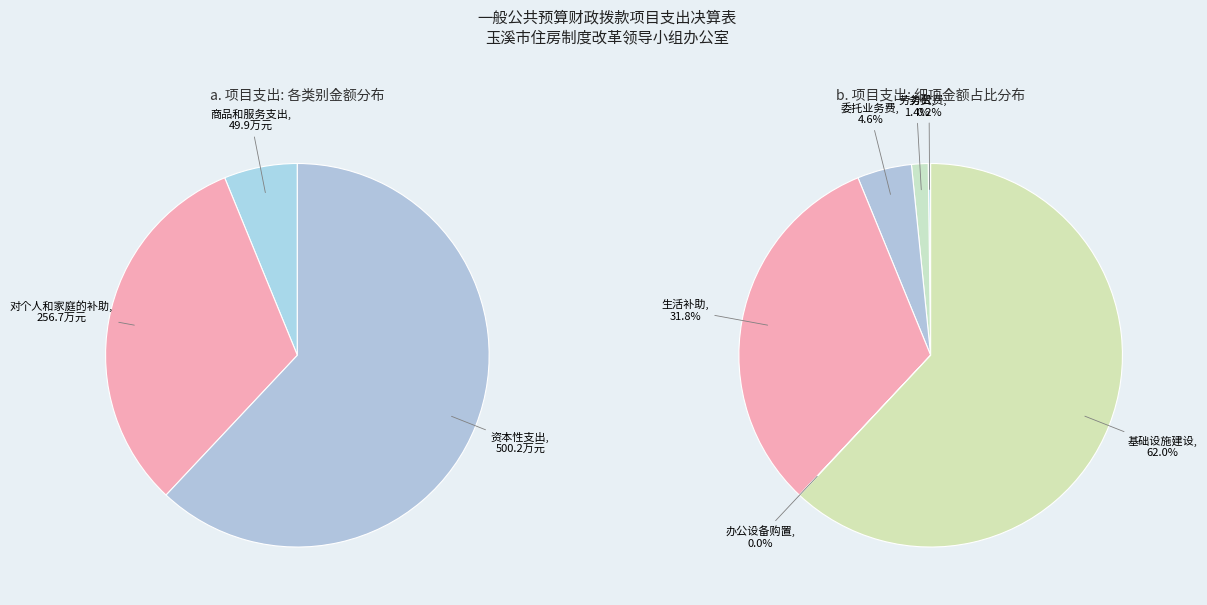

To the nearest percent, what is the difference between the largest and smallest slice percentages?

56%